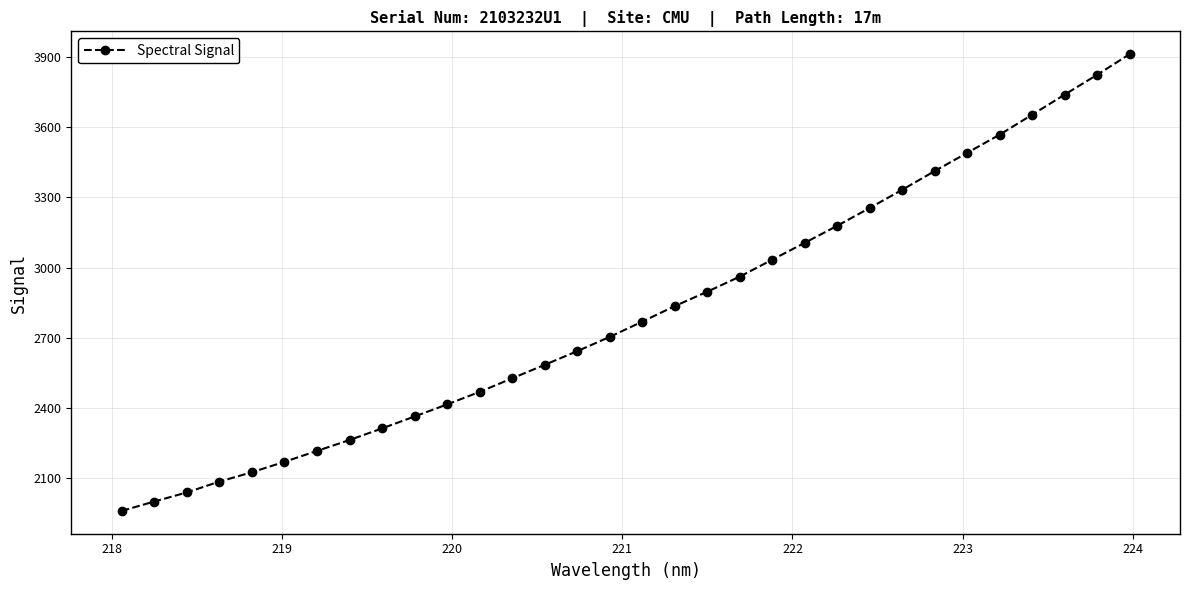

What is the sum of all values?

89853.7